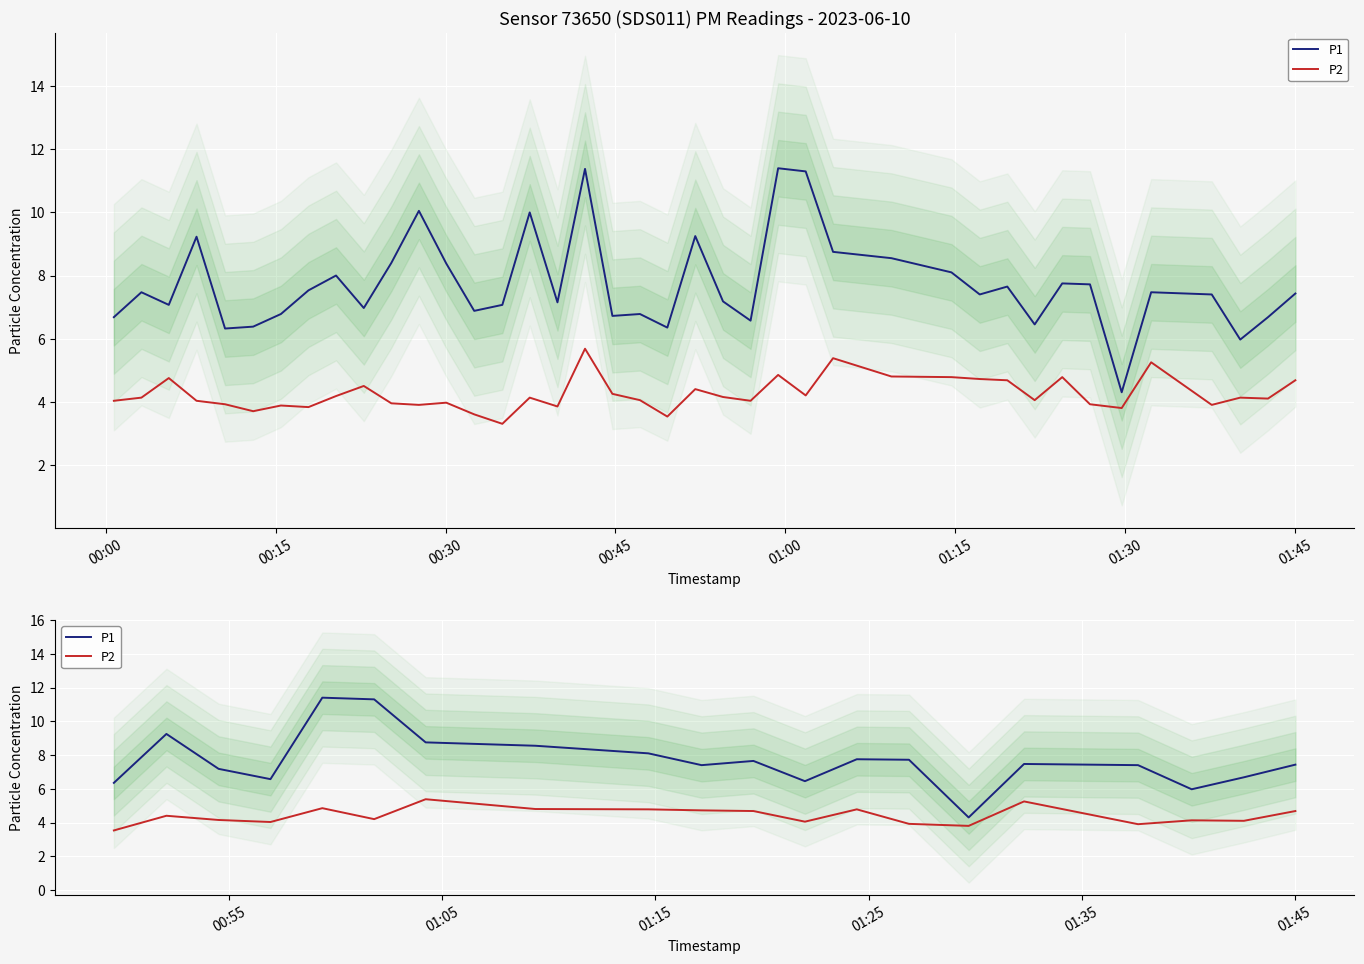

What is the sum of all P1 values?

153.7